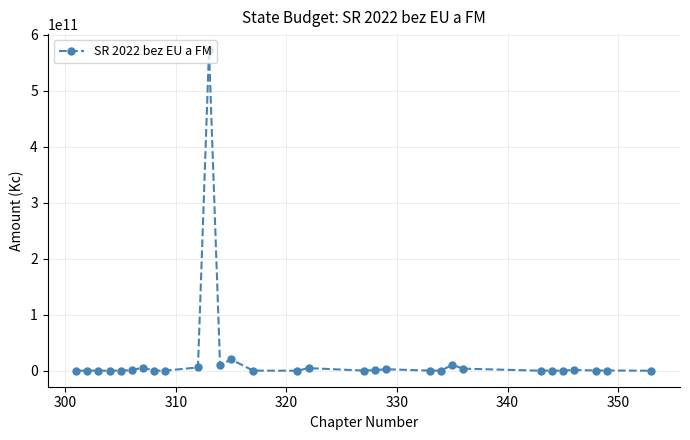

How many values are below 250000000?

15